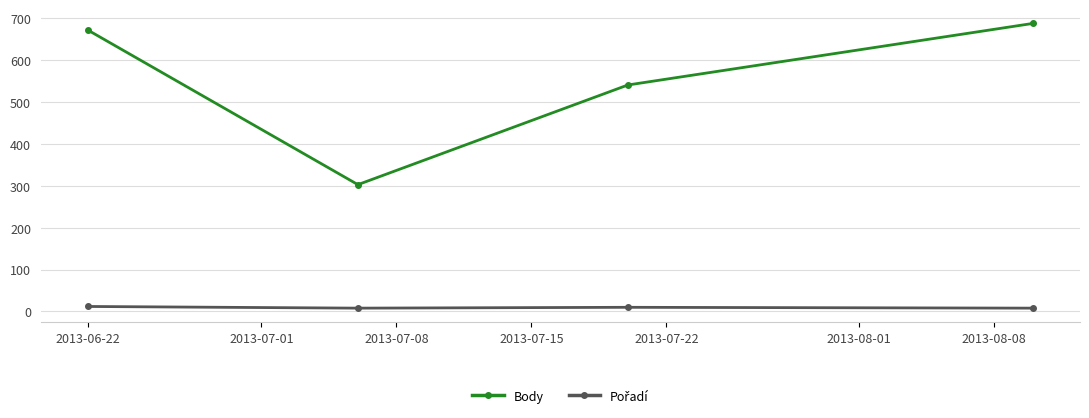

Which series has the largest range (max minus min)?

Body